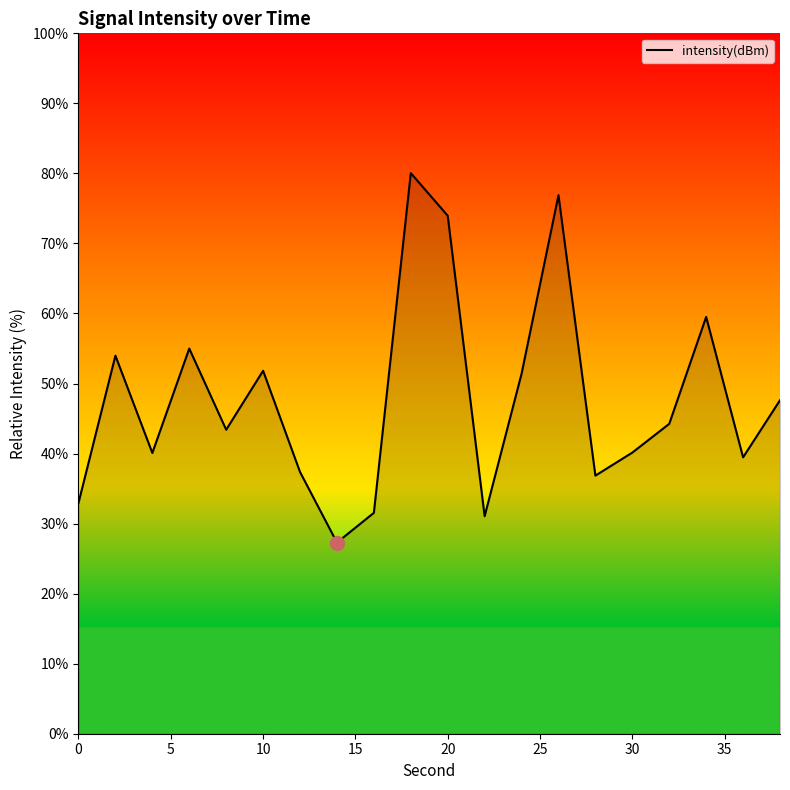

What is the difference between the maximum and minimum values?

52.7